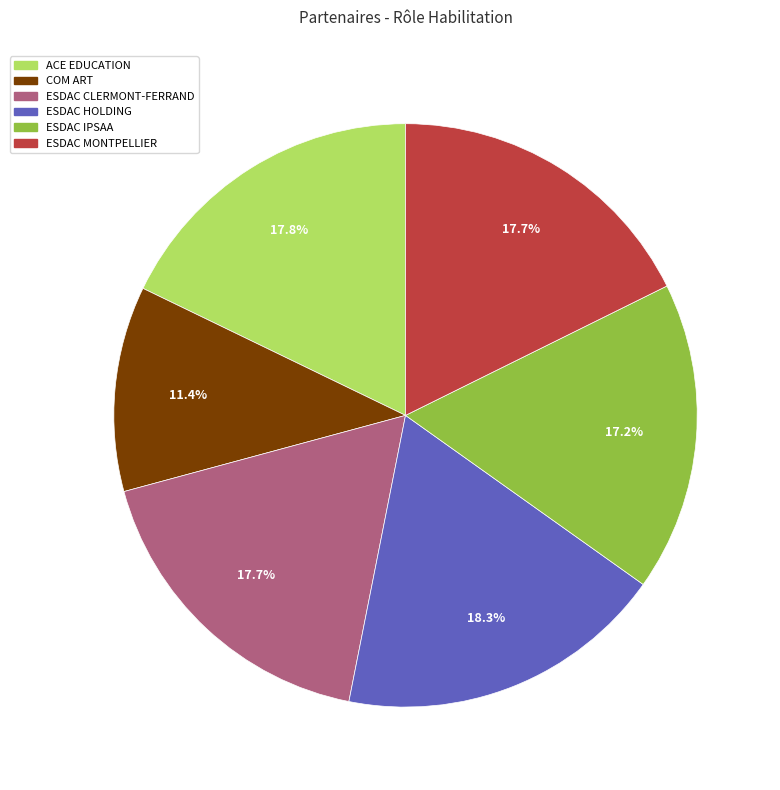

Is ACE EDUCATION the majority of the pie?

No